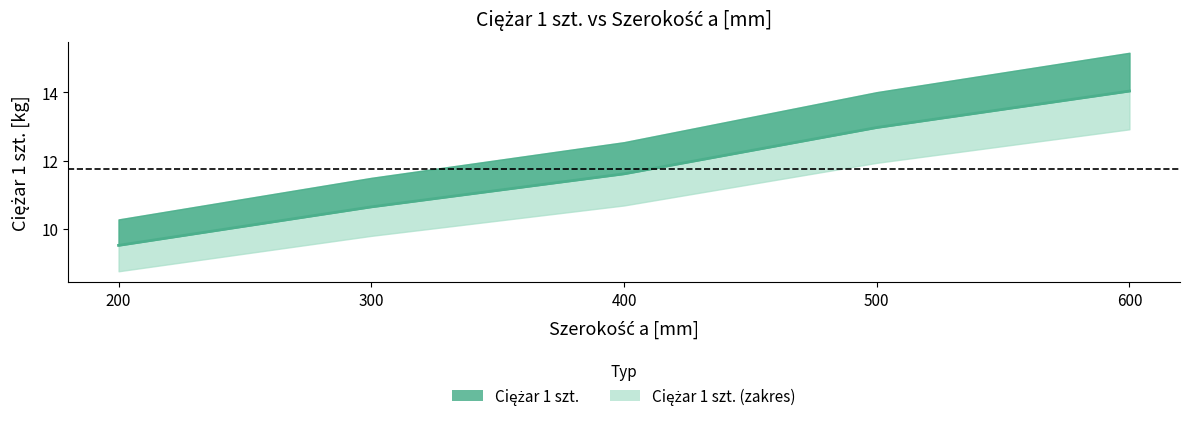

Reading left to right, extract all data points from this chart.

9.5	10.6	11.6	13.0	14.0